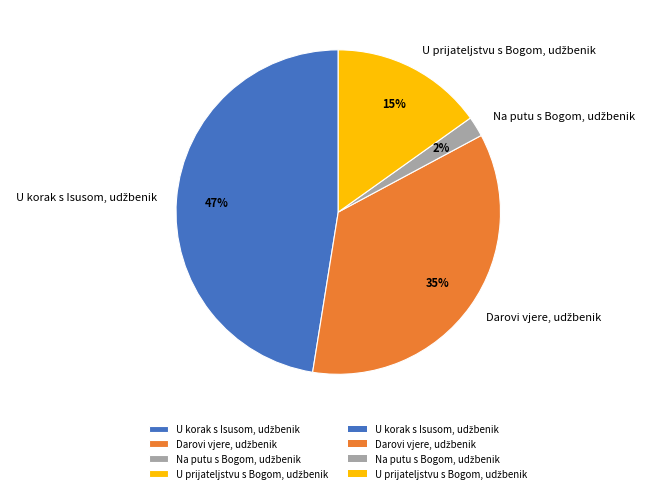

Is there a majority slice in this chart?

No